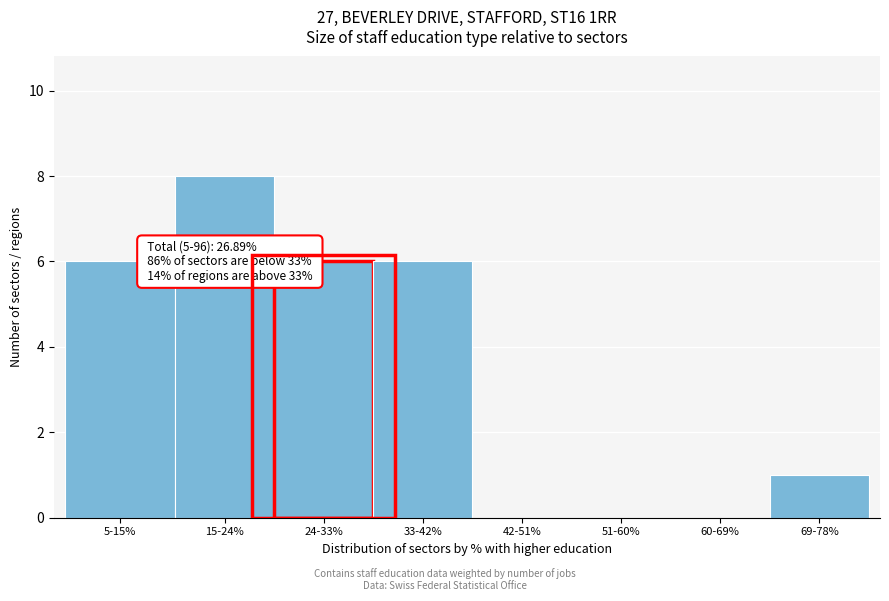

Reading left to right, transcribe all the data shown in this chart.

5-15%=6	15-24%=8	24-33%=6	33-42%=6	42-51%=0	51-60%=0	60-69%=0	69-78%=1